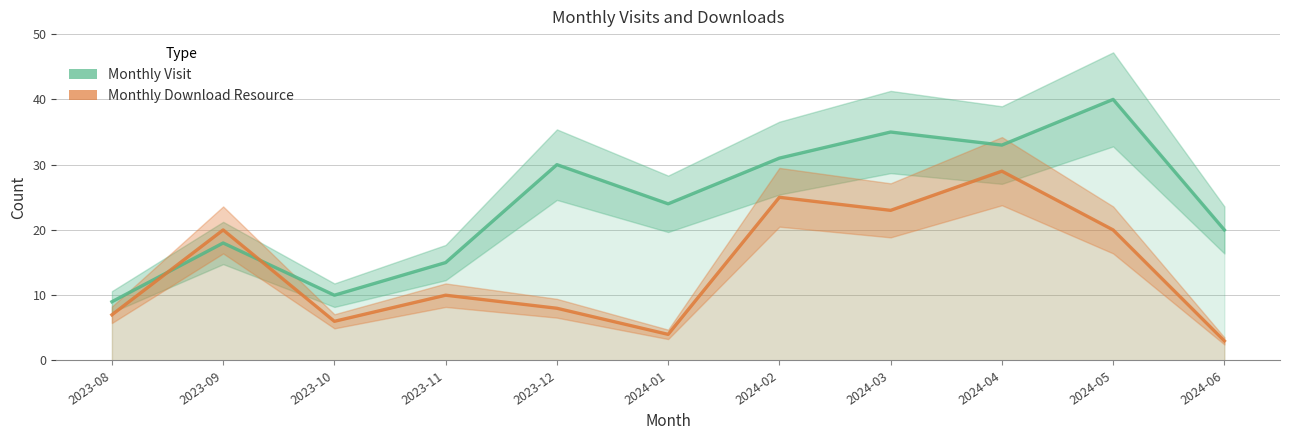

What is the difference between the highest and lowest values at 2024-02?

6